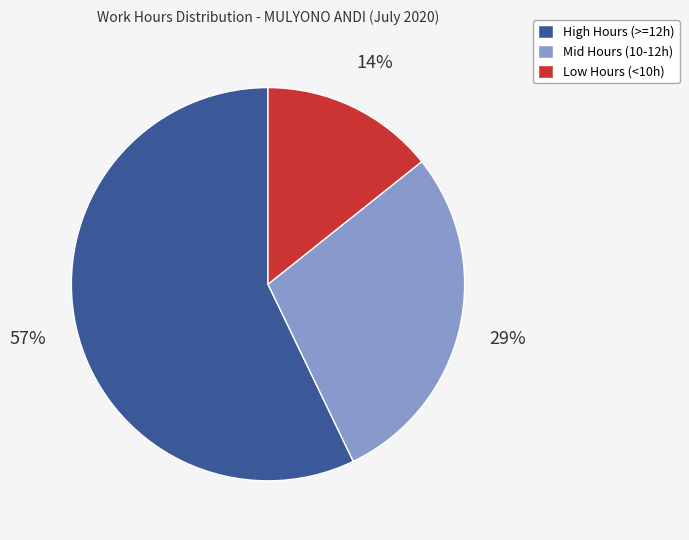

Is there any slice that represents more than half of the pie?

Yes